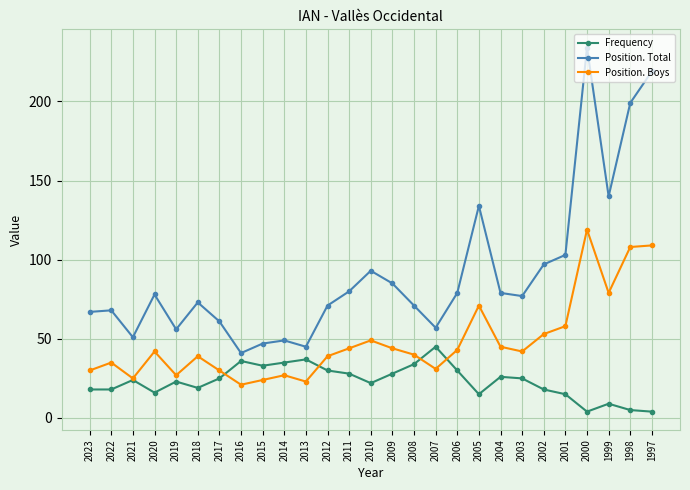

What is the sum of the Position. Total values at 2008 and 2011?

151